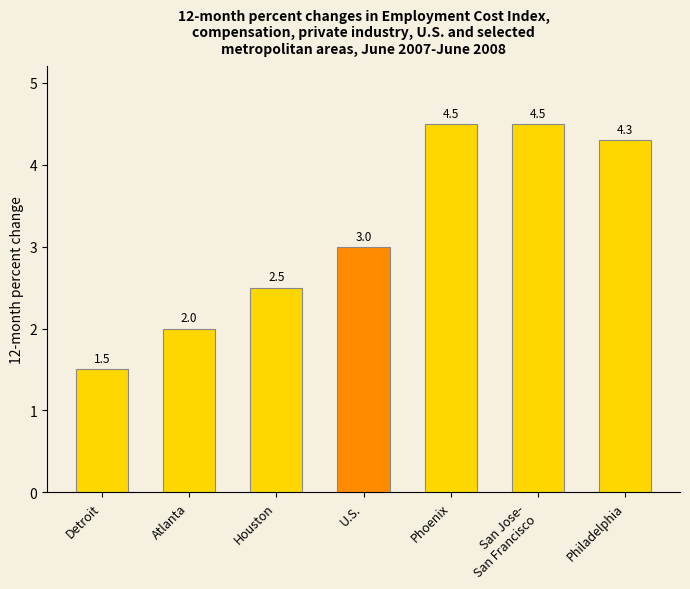

What is the minimum value shown in the chart?

1.5